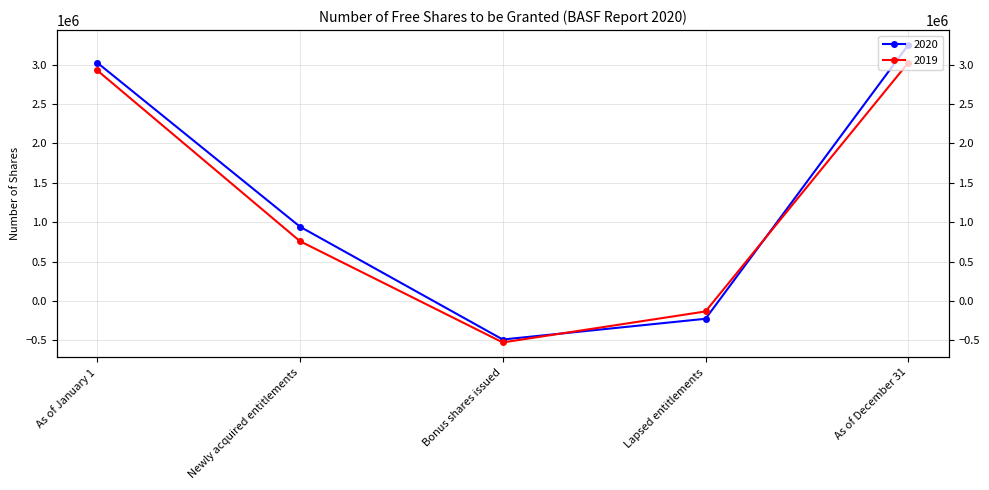

At which category is the sum across all series the highest?

As of December 31